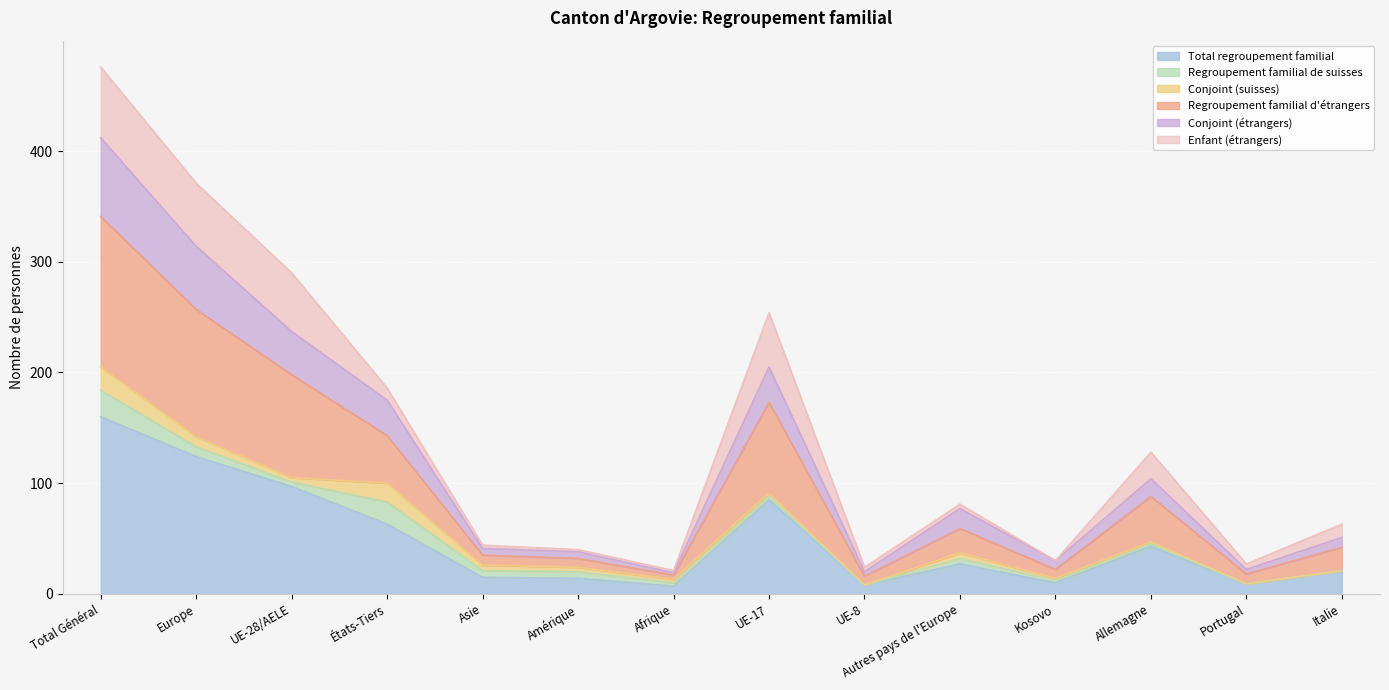

How many lines are shown in the chart?

6